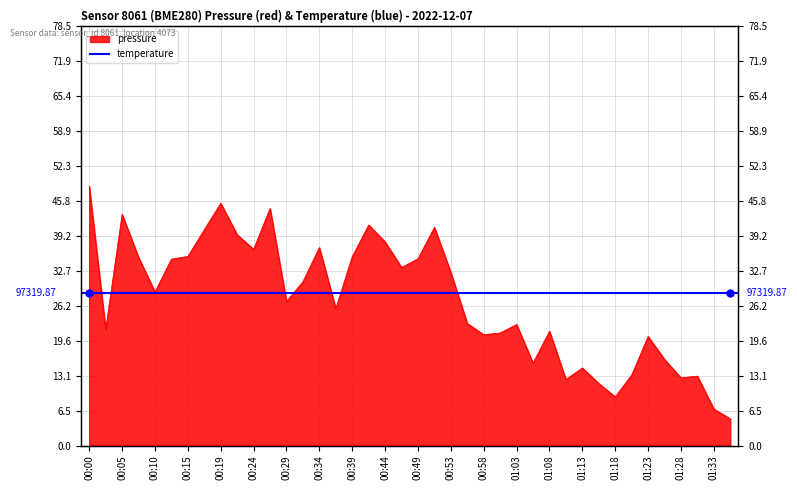

How many categories are shown in the chart?

40